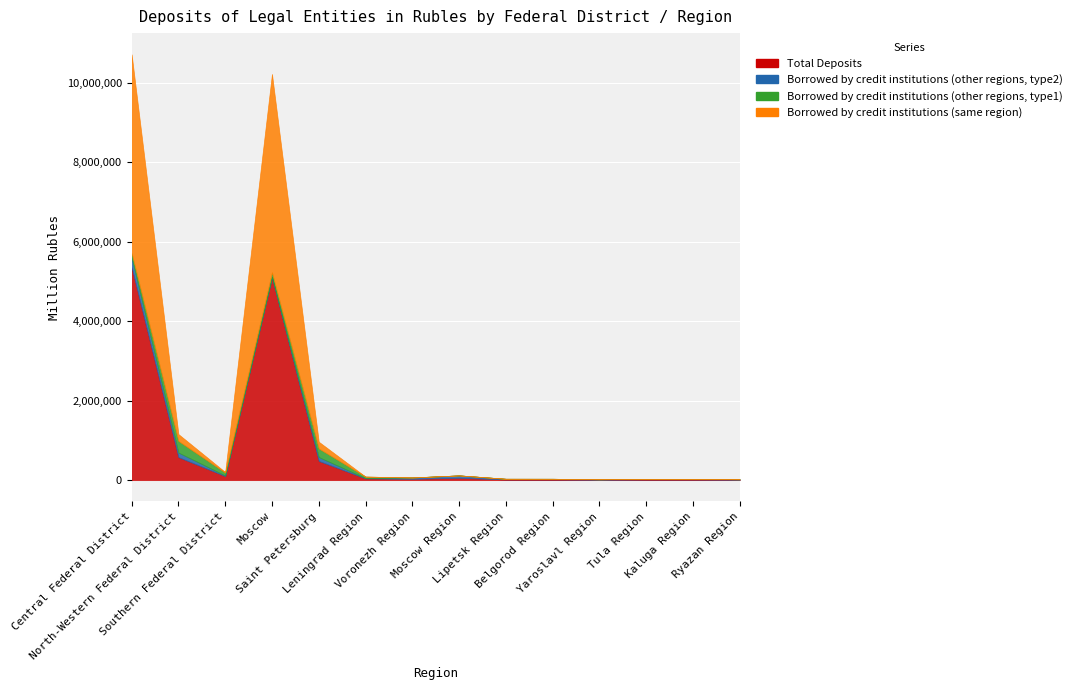

What is the value of the Total Deposits point at the 2nd from the left?

579887